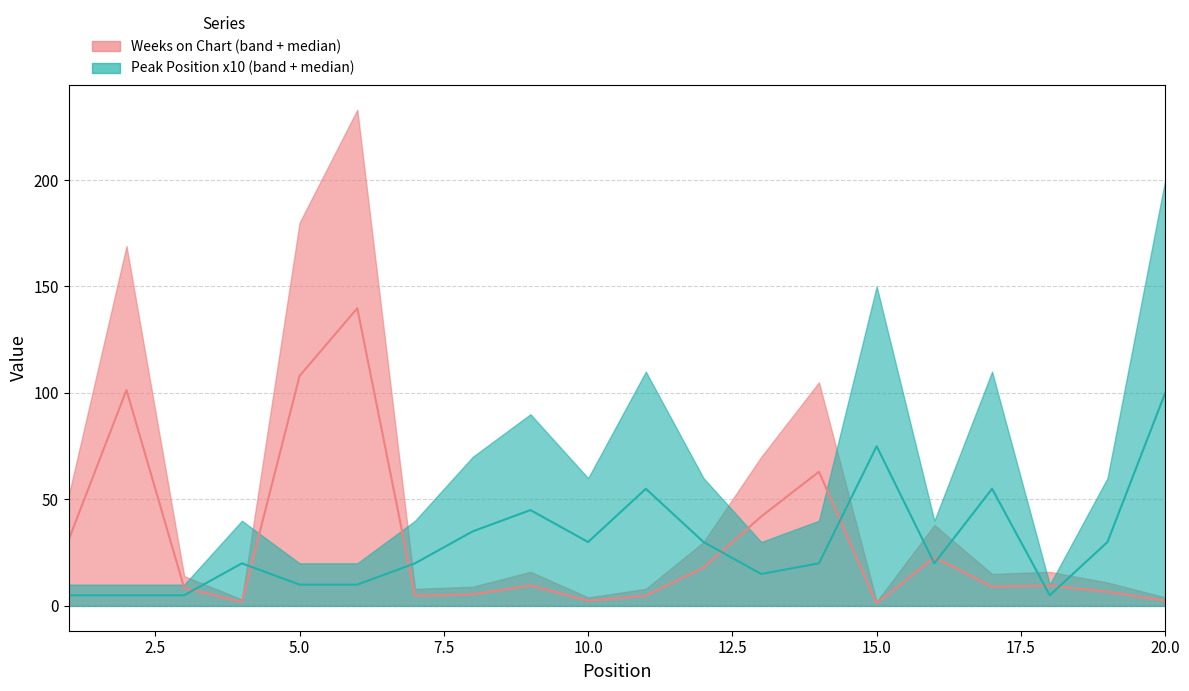

What is the sum of all Peak Position (median) values?

590.0